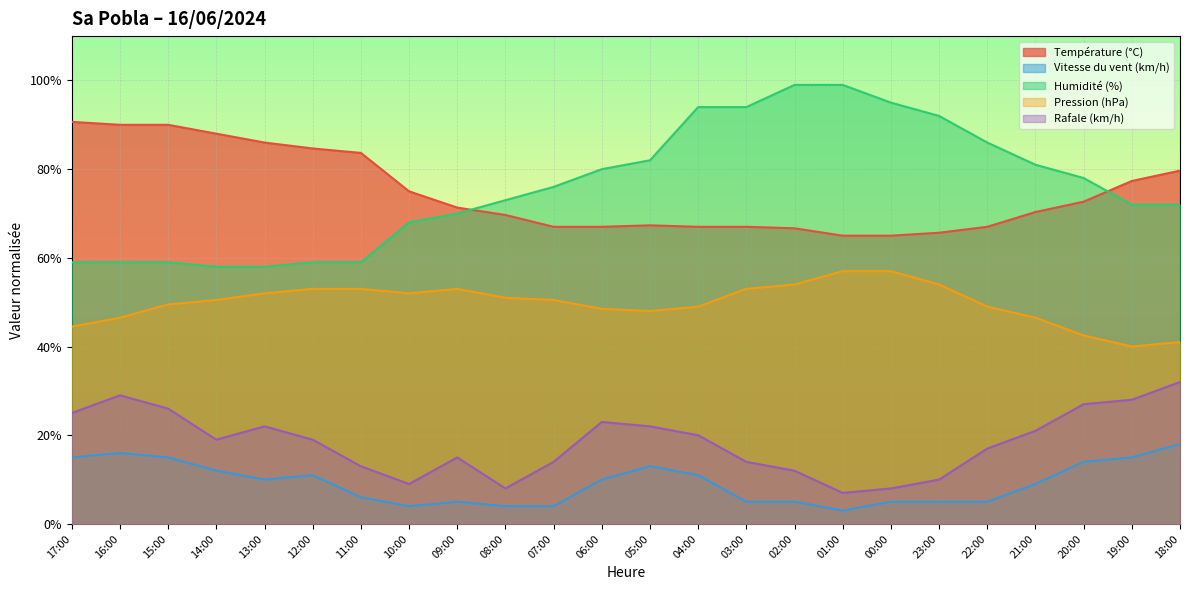

What is the difference between the maximum and minimum values in the Vitesse du vent (km/h) series?

15.0